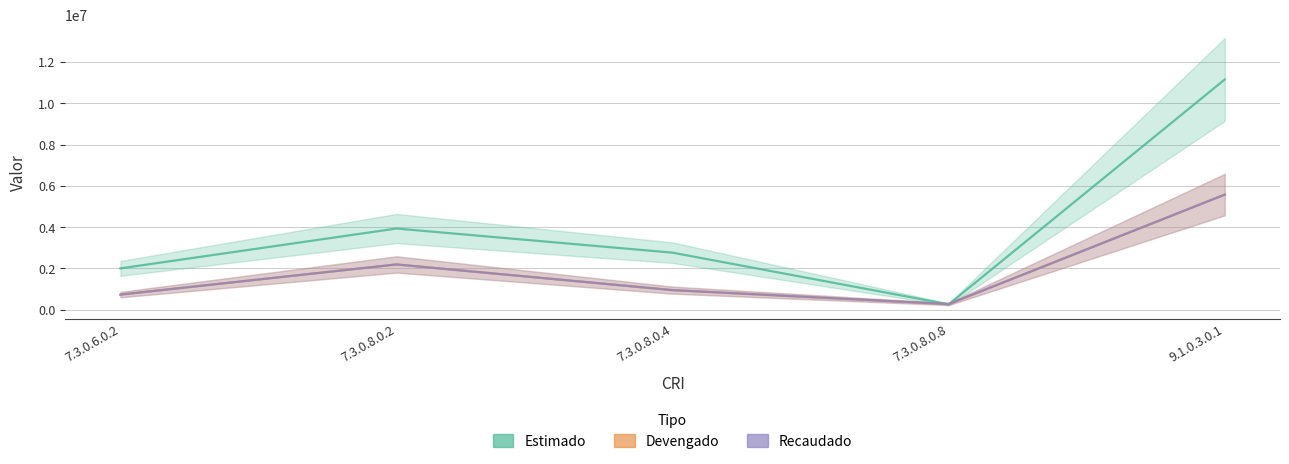

The Estimado series shows 2002255.0 at 7.3.0.6.0.2. True or false?

True